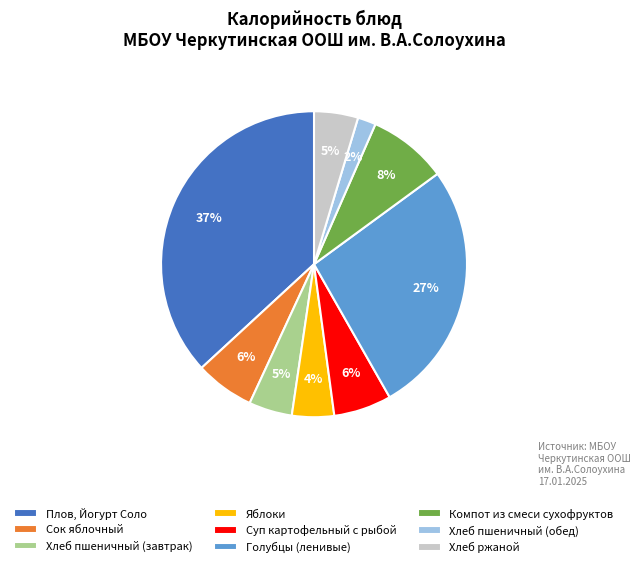

Is there any slice that represents more than half of the pie?

No